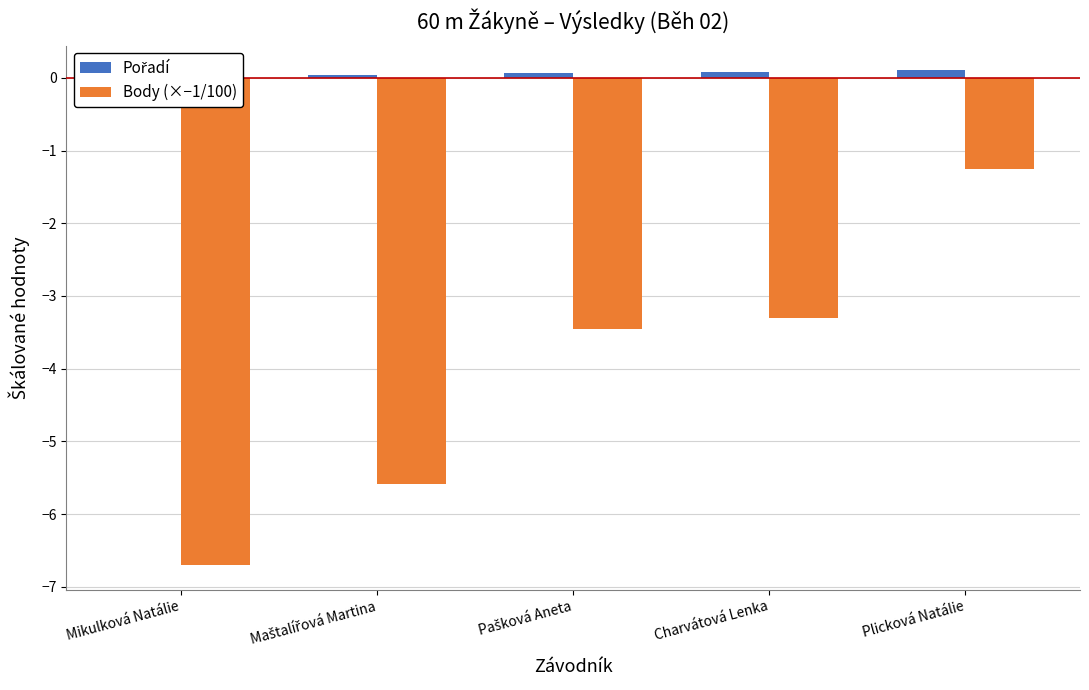

Reading right to left, extract all data points from this chart.

Pořadí: Plicková Natálie=0.1	Charvátová Lenka=0.1	Pašková Aneta=0.1	Maštalířová Martina=0.0	Mikulková Natálie=0.0
Body (×−1/100): Plicková Natálie=-1.2	Charvátová Lenka=-3.3	Pašková Aneta=-3.5	Maštalířová Martina=-5.6	Mikulková Natálie=-6.7